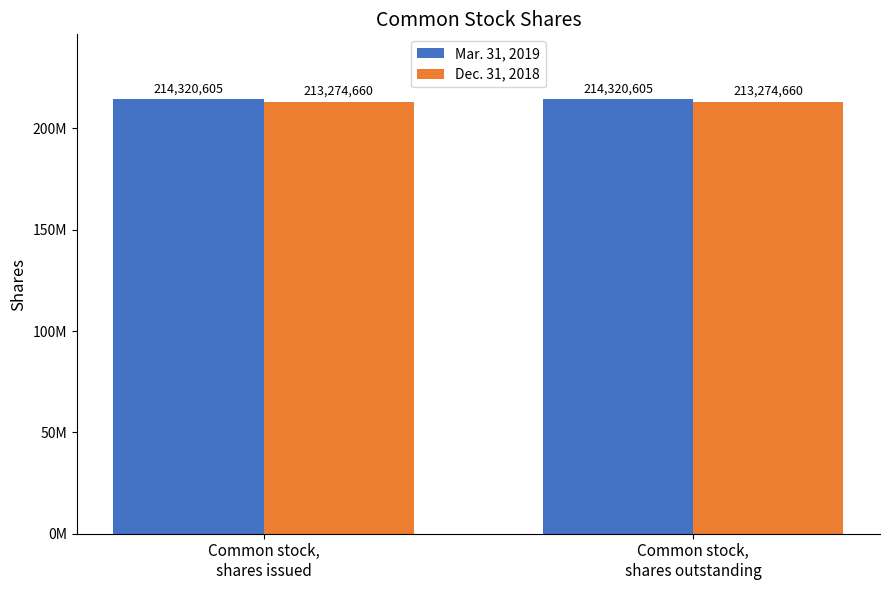

Which label corresponds to the smallest value in the chart?

Common stock,
shares issued